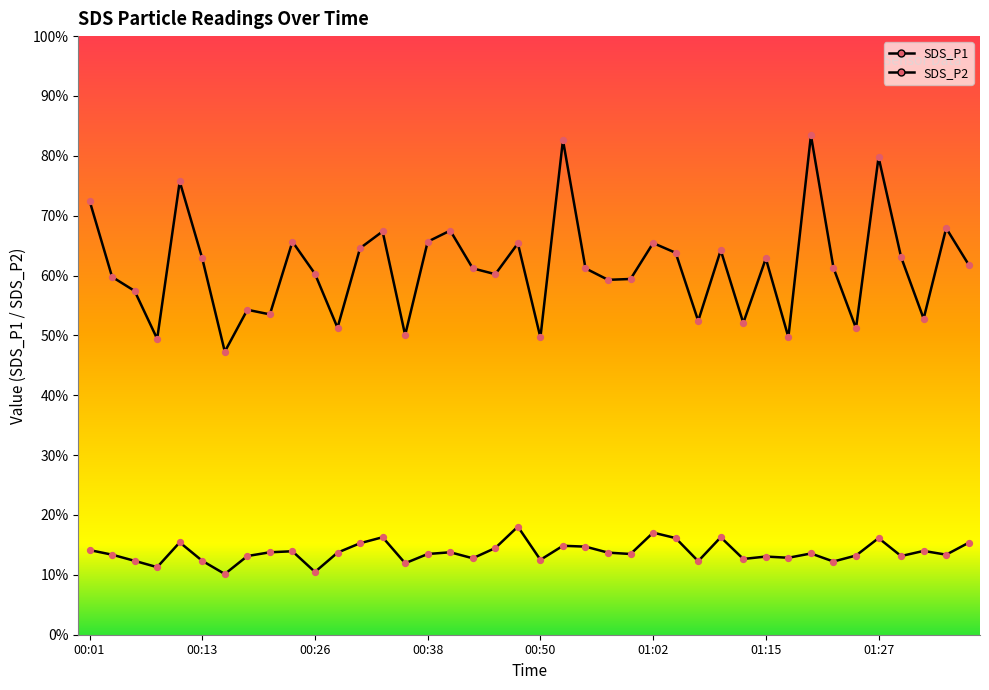

Which series has the largest Y range (max minus min)?

SDS_P1